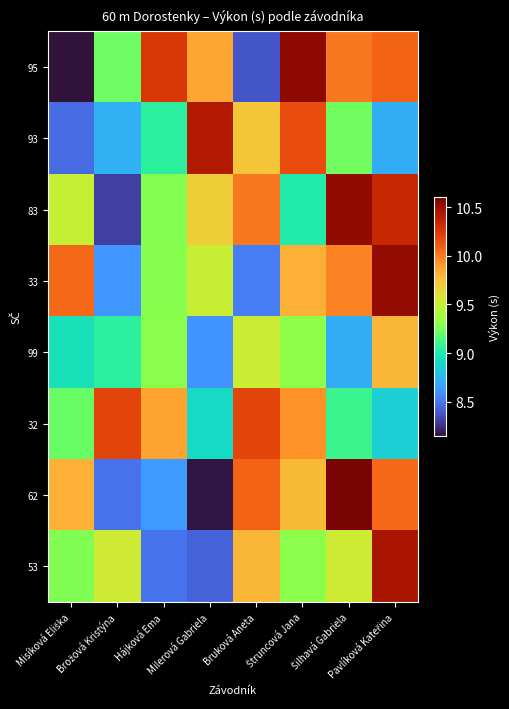

At which category does the chart reach its peak across all series?

Šilhavá Gabriela